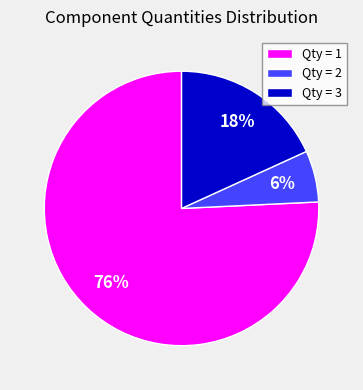

To the nearest percent, what is the average slice percentage?

33%